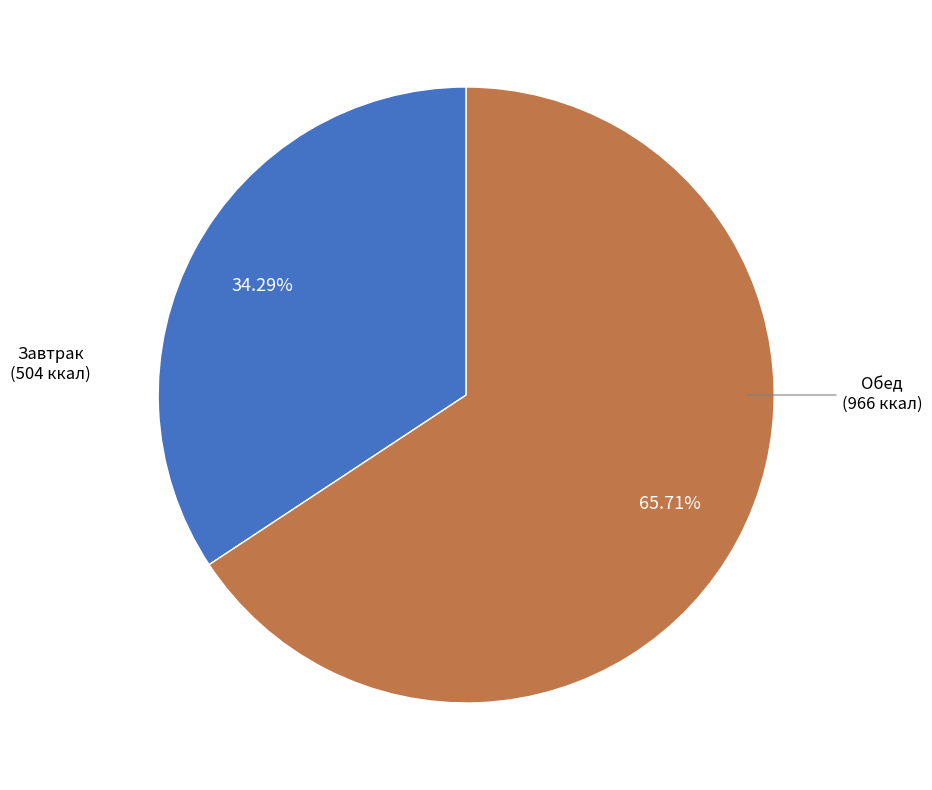

Which category accounts for the majority?

Обед